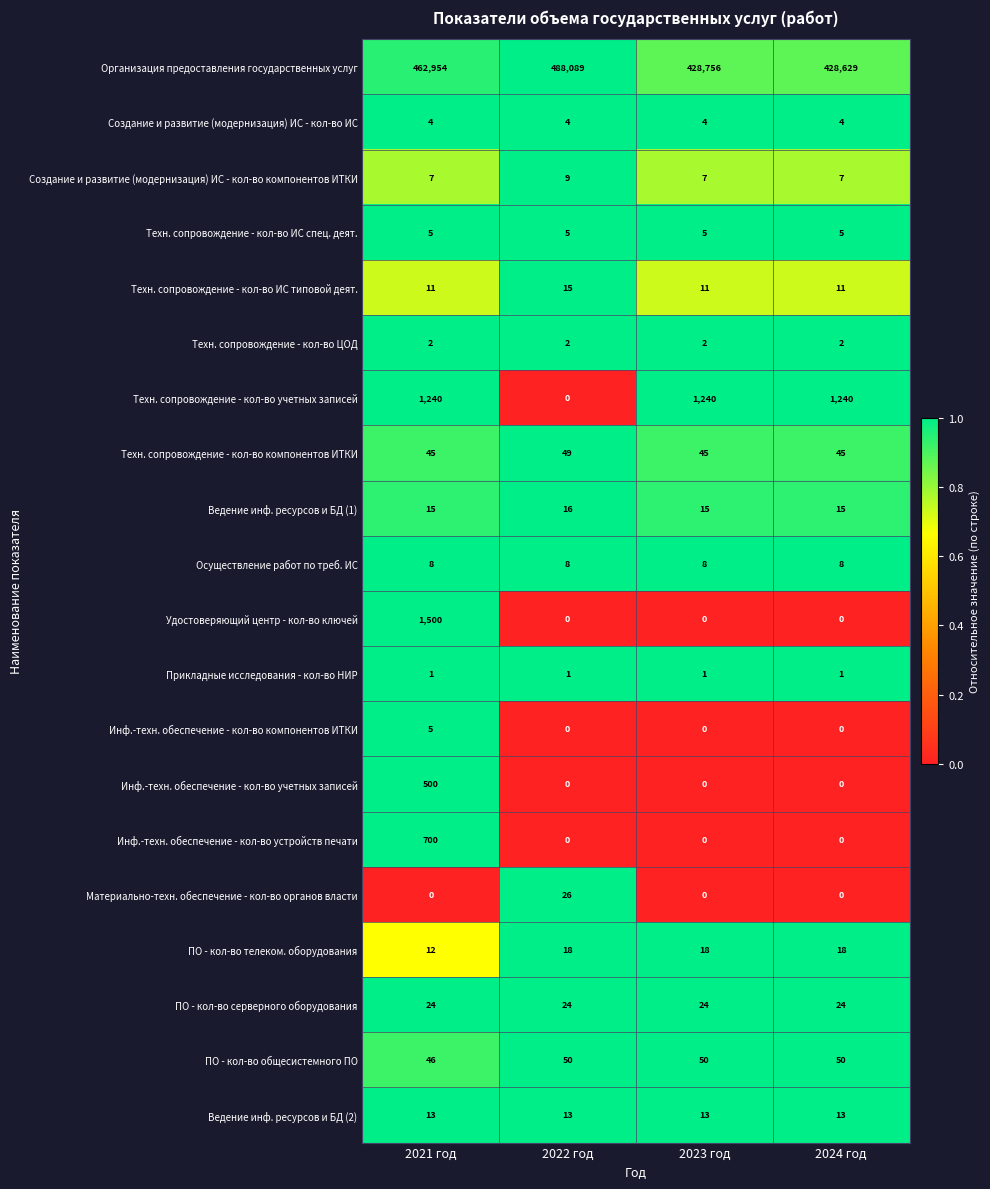

Read the Инф.-техн. обеспечение - кол-во устройств печати value at 2021 год.

700